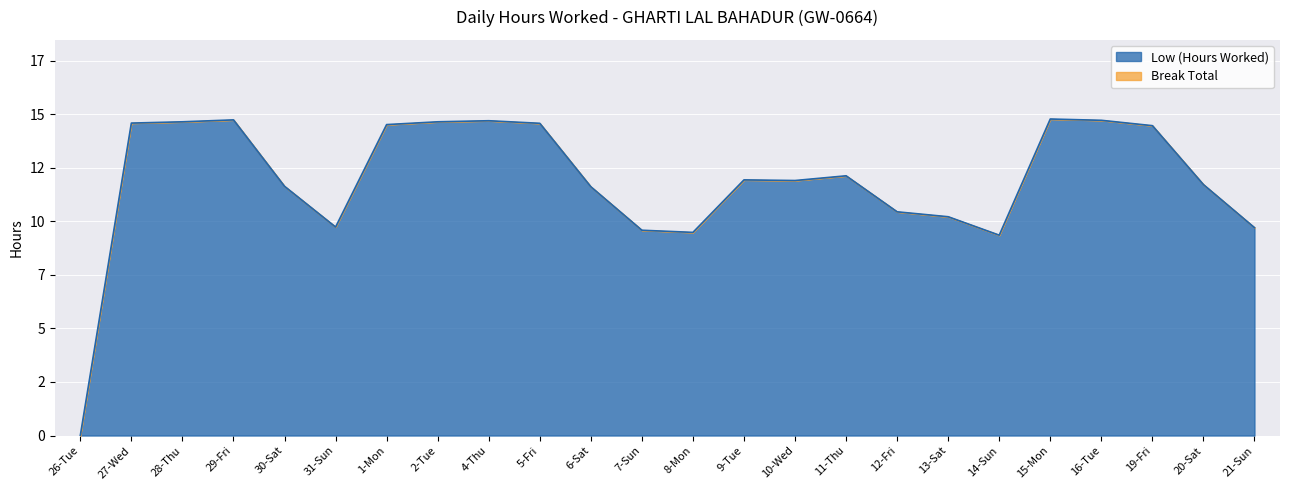

What is the ratio of the value at 27-Wed to the value at 11-Thu?

1.2